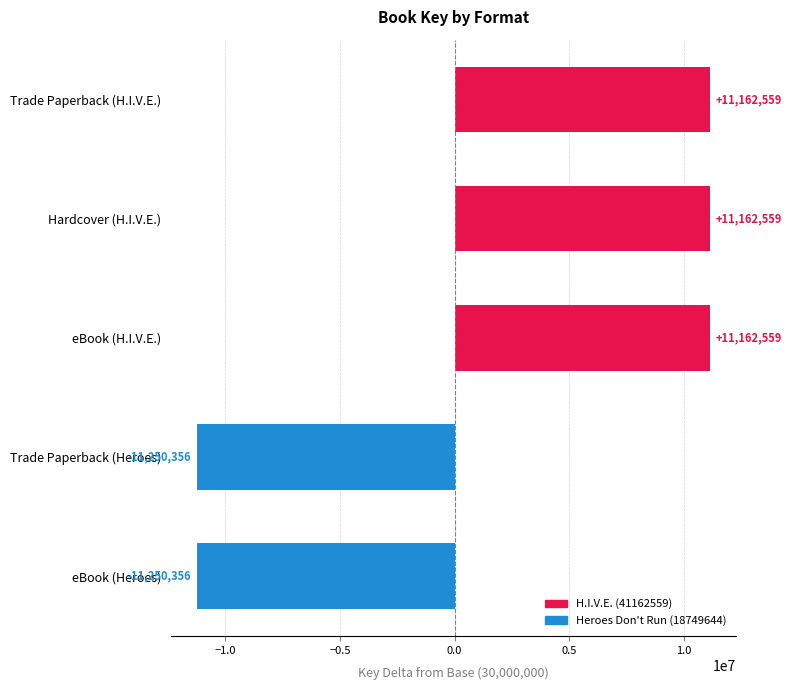

Reading top to bottom, what are all the values shown in this chart?

Trade Paperback (H.I.V.E.)=11162559	Hardcover (H.I.V.E.)=11162559	eBook (H.I.V.E.)=11162559	Trade Paperback (Heroes)=-11250356	eBook (Heroes)=-11250356